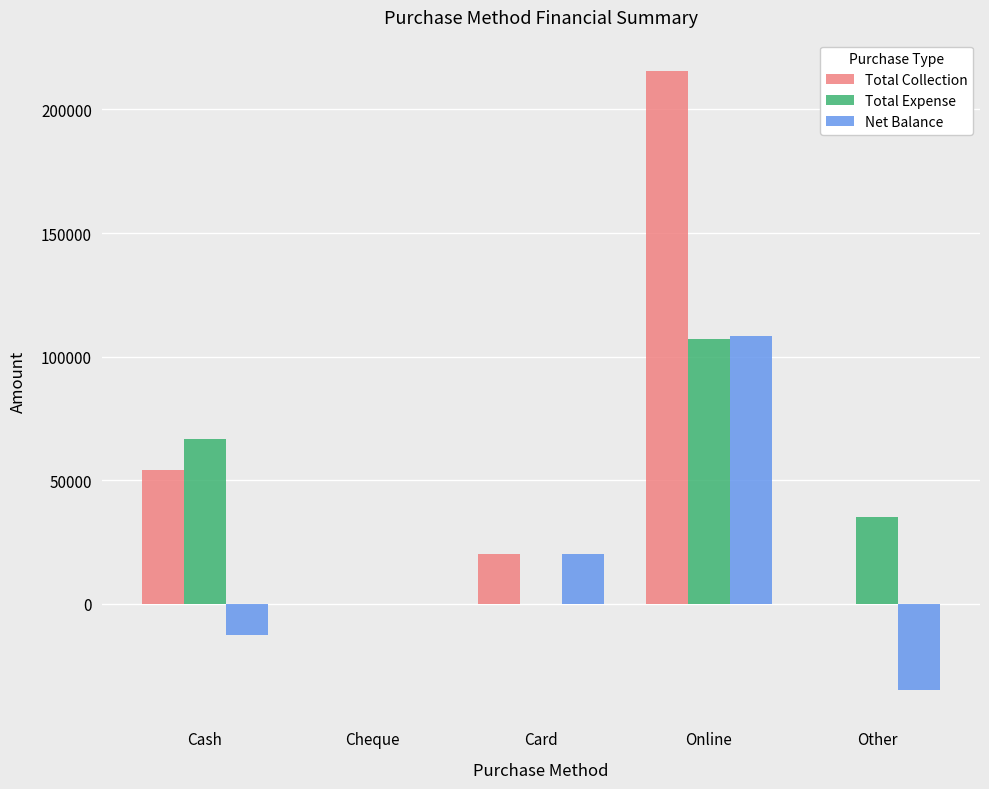

What is the sum of the Total Expense values at Cash and Card?

66600